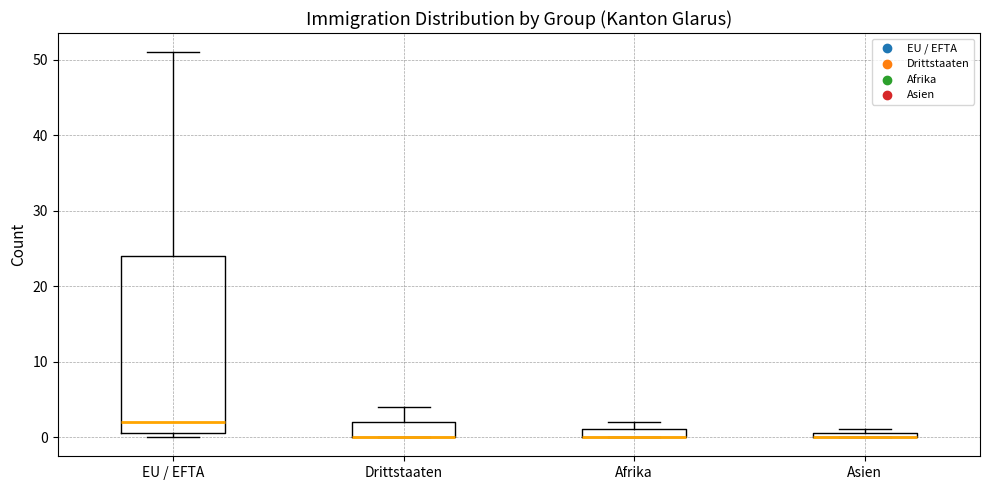

Which box is the tallest, from its lower edge to its upper edge?

EU / EFTA